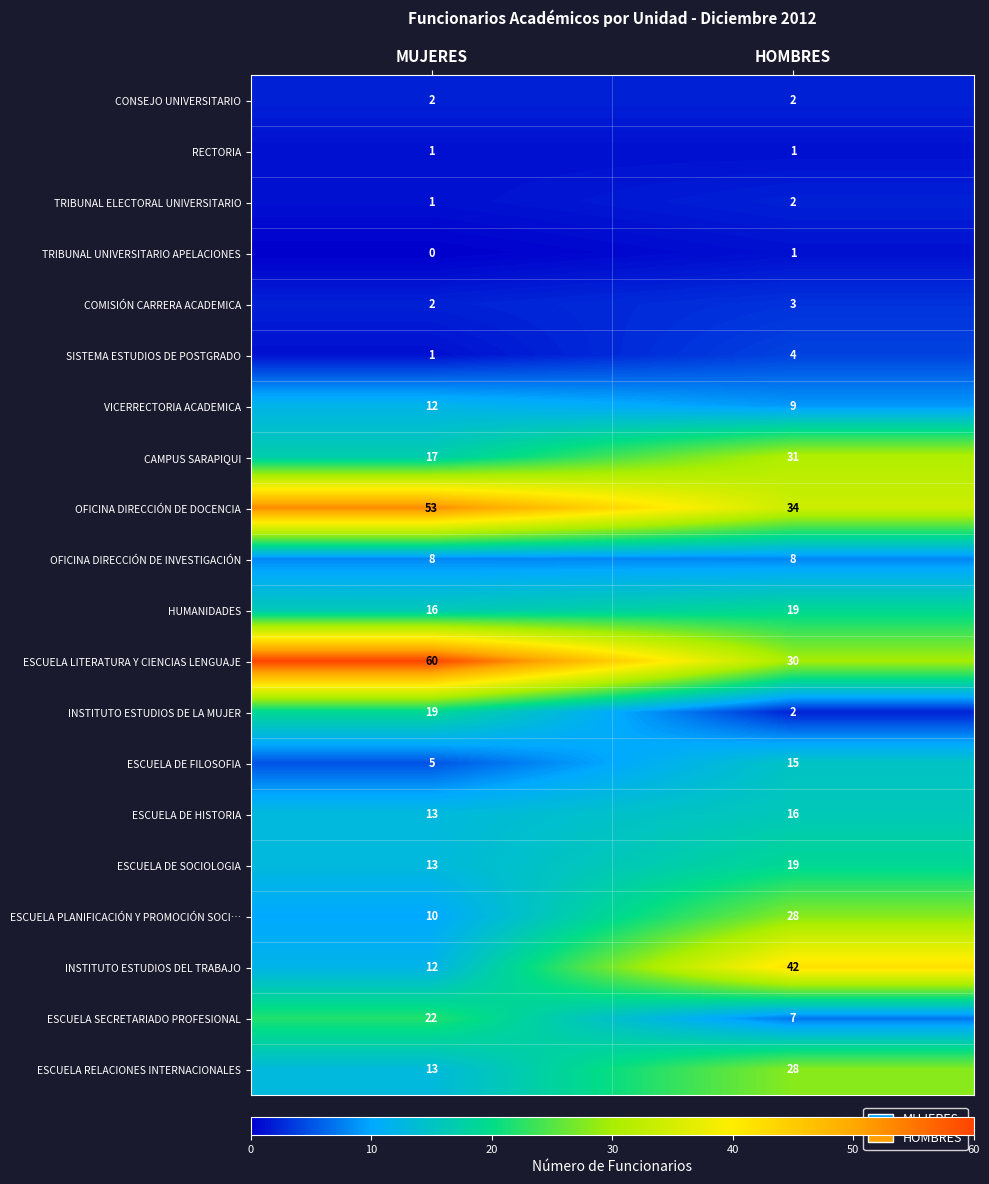

What is the difference between the maximum and minimum values in the ESCUELA PLANIFICACIÓN Y PROMOCIÓN SOCI… series?

18